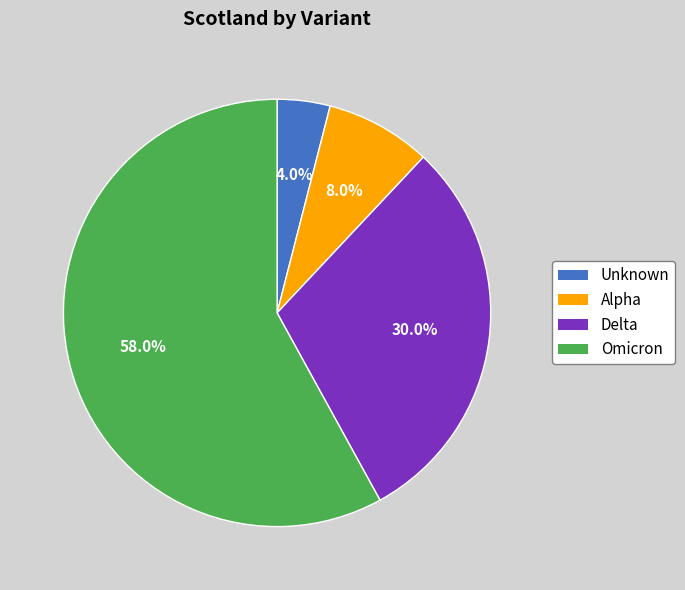

Is there any slice that represents more than half of the pie?

Yes